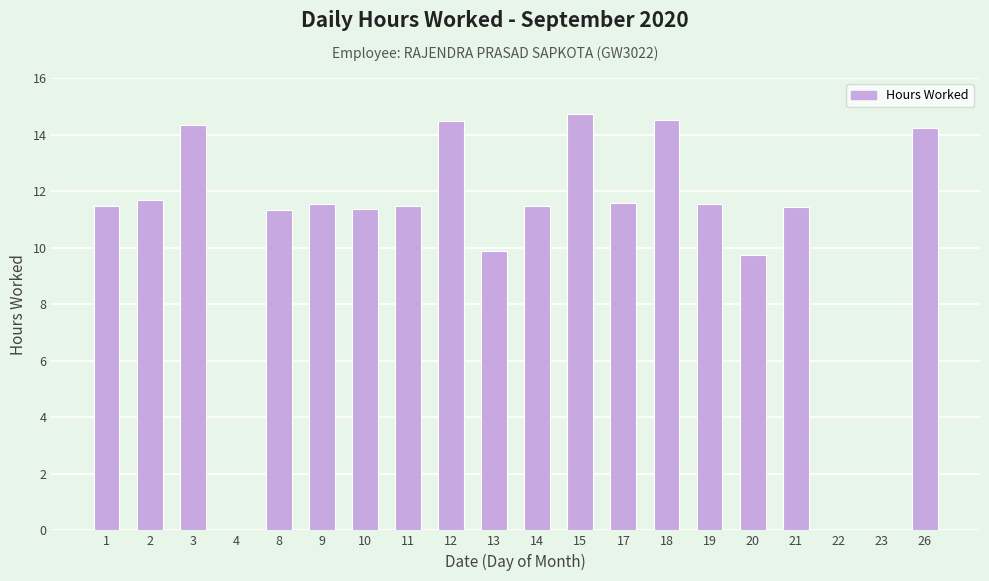

How many categories are shown in the chart?

20